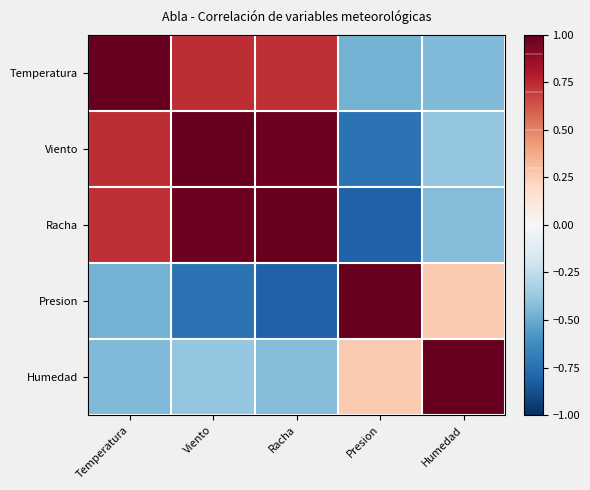

Reading right to left, transcribe all the data shown in this chart.

Temperatura: Humedad=-0.4	Presion=-0.5	Racha=0.7	Viento=0.7	Temperatura=1.0
Viento: Humedad=-0.4	Presion=-0.7	Racha=1.0	Viento=1.0	Temperatura=0.7
Racha: Humedad=-0.4	Presion=-0.8	Racha=1.0	Viento=1.0	Temperatura=0.7
Presion: Humedad=0.3	Presion=1.0	Racha=-0.8	Viento=-0.7	Temperatura=-0.5
Humedad: Humedad=1.0	Presion=0.3	Racha=-0.4	Viento=-0.4	Temperatura=-0.4